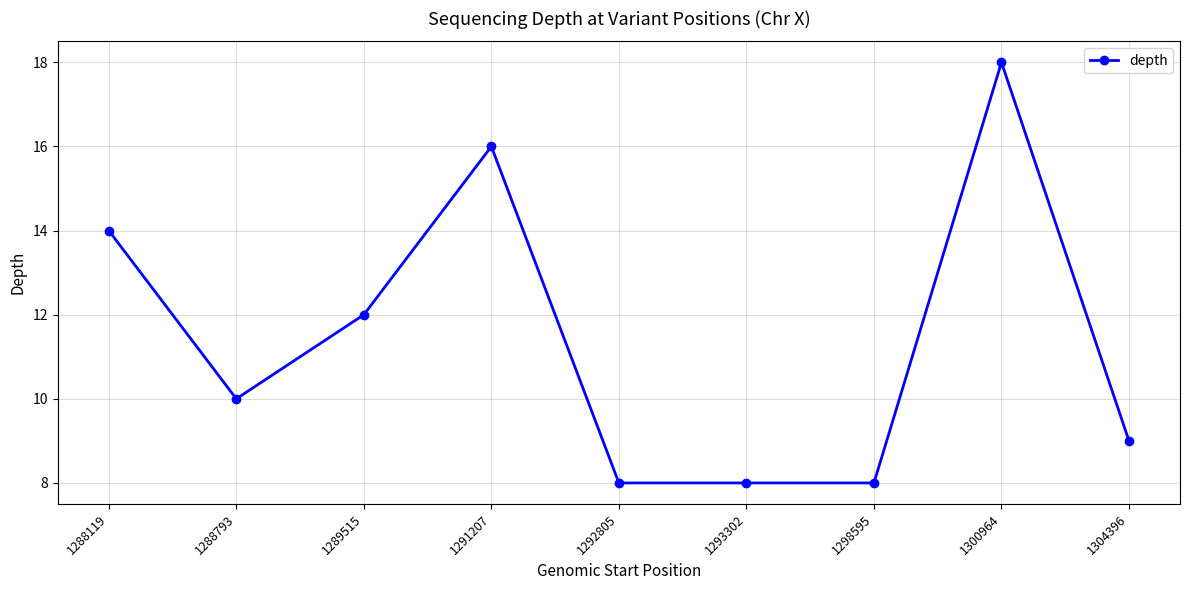

Does the chart display data point markers on the line(s)?

Yes